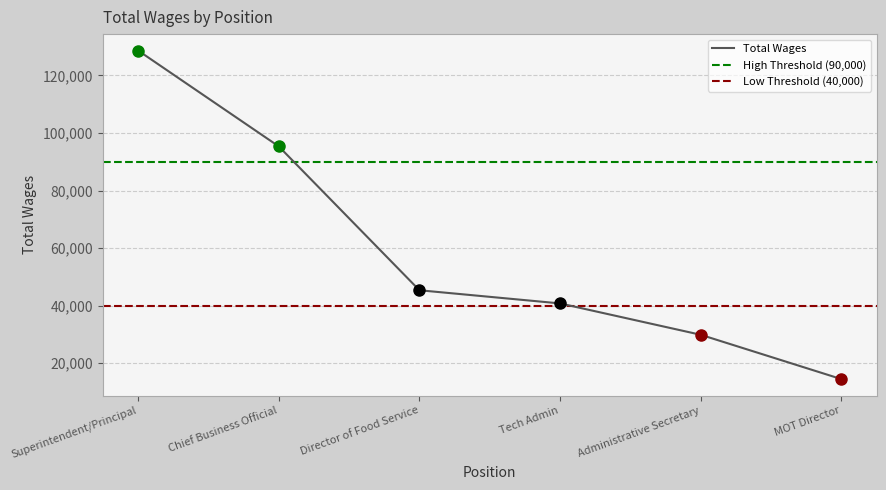

What is the label of the 2nd point from the right?

Administrative Secretary